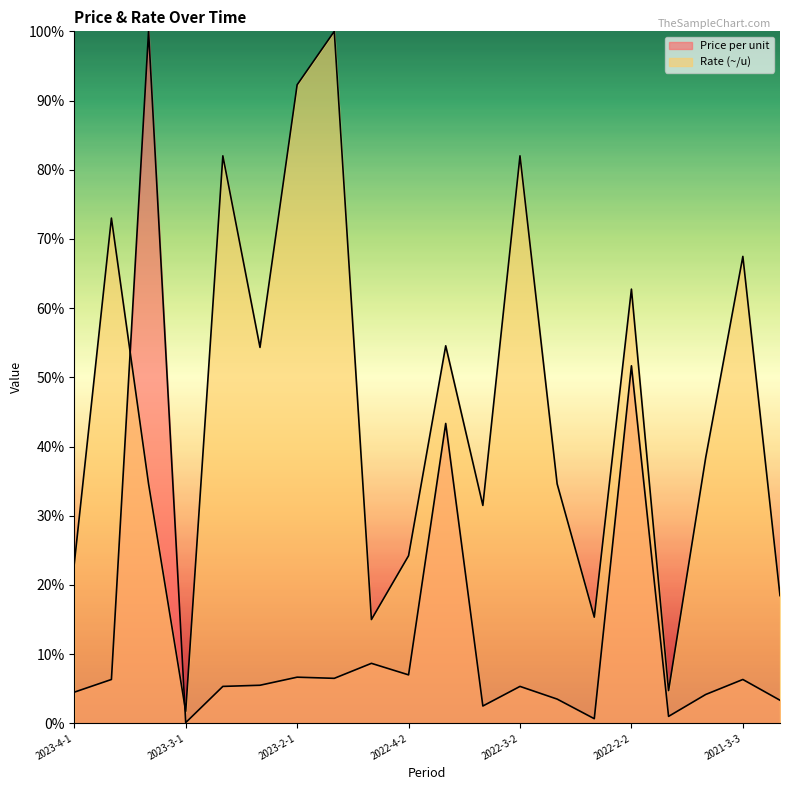

At which category does Price per unit reach its first local valley?

2023-3-1